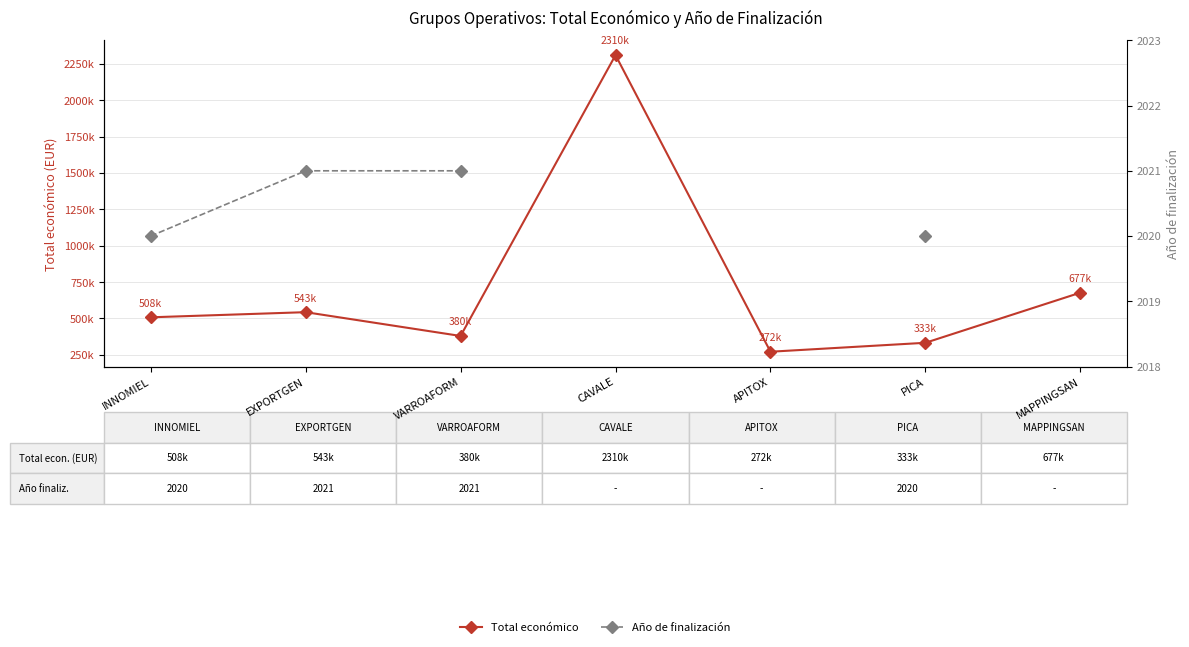

Which label corresponds to the smallest value in the chart?

INNOMIEL